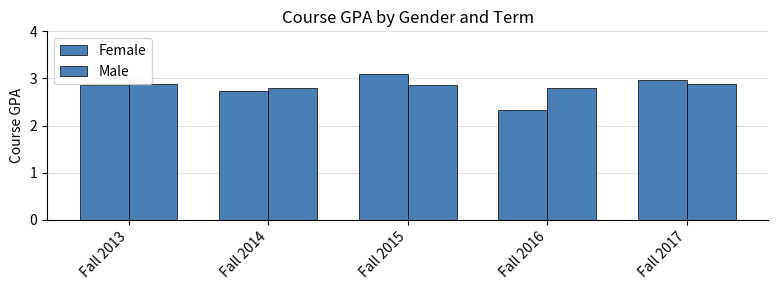

Rank the series by their average value, from highest to lowest.

Male, Female